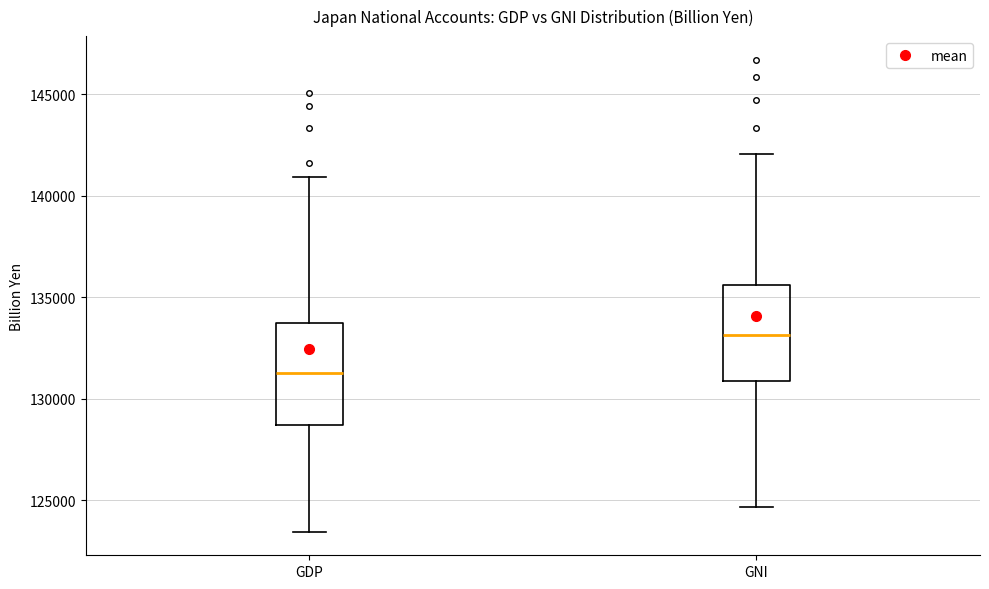

Reading left to right, transcribe this box plot: for each box, give where its median line is, the range the box spans, and where its two whiskers end, as read against the y-axis. The values are not printed on the chart, so give them approximately, as read against the axis.

GDP: median 131500, box 128500 to 134000, whiskers 123500 to 141000
GNI: median 133000, box 131000 to 135500, whiskers 124500 to 142000